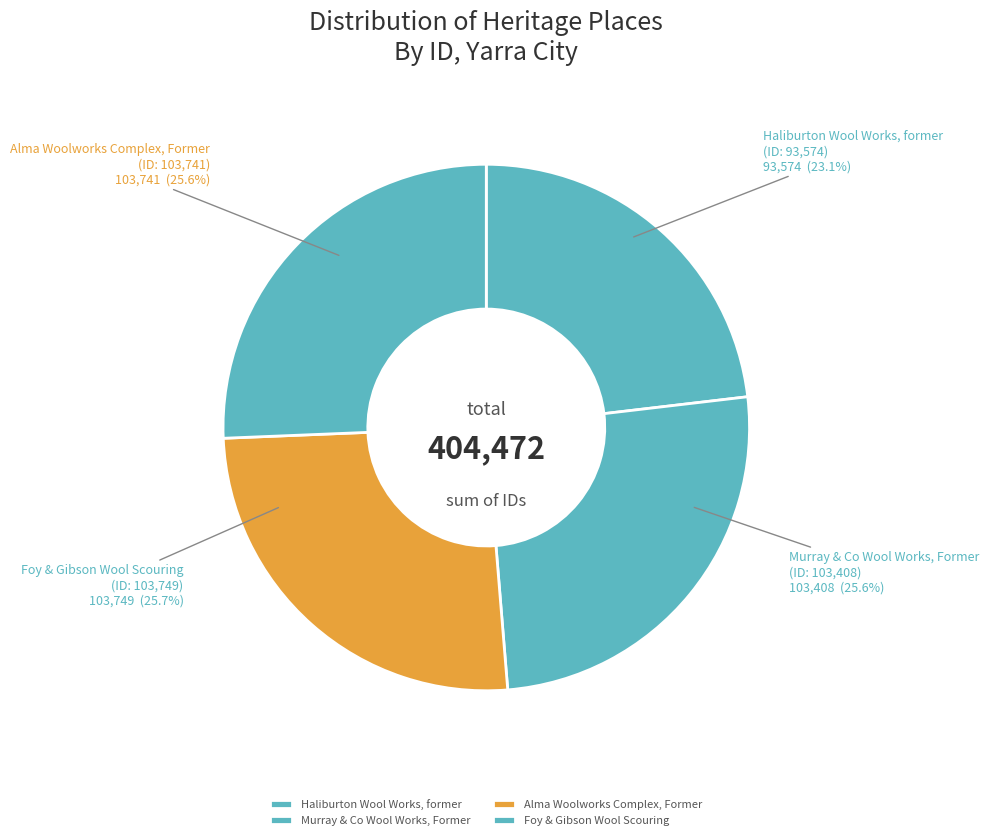

Is the sum of Murray & Co Wool Works, Former and Haliburton Wool Works, former greater than half?

No